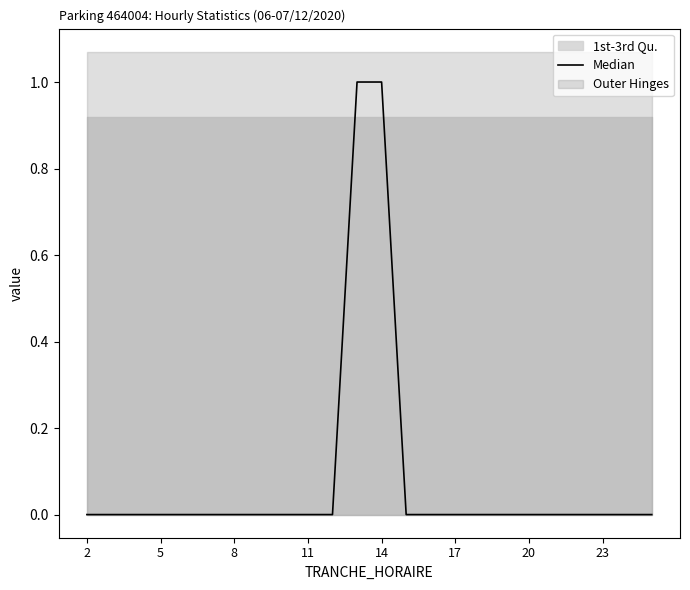

At which category does the chart reach its peak across all series?

11